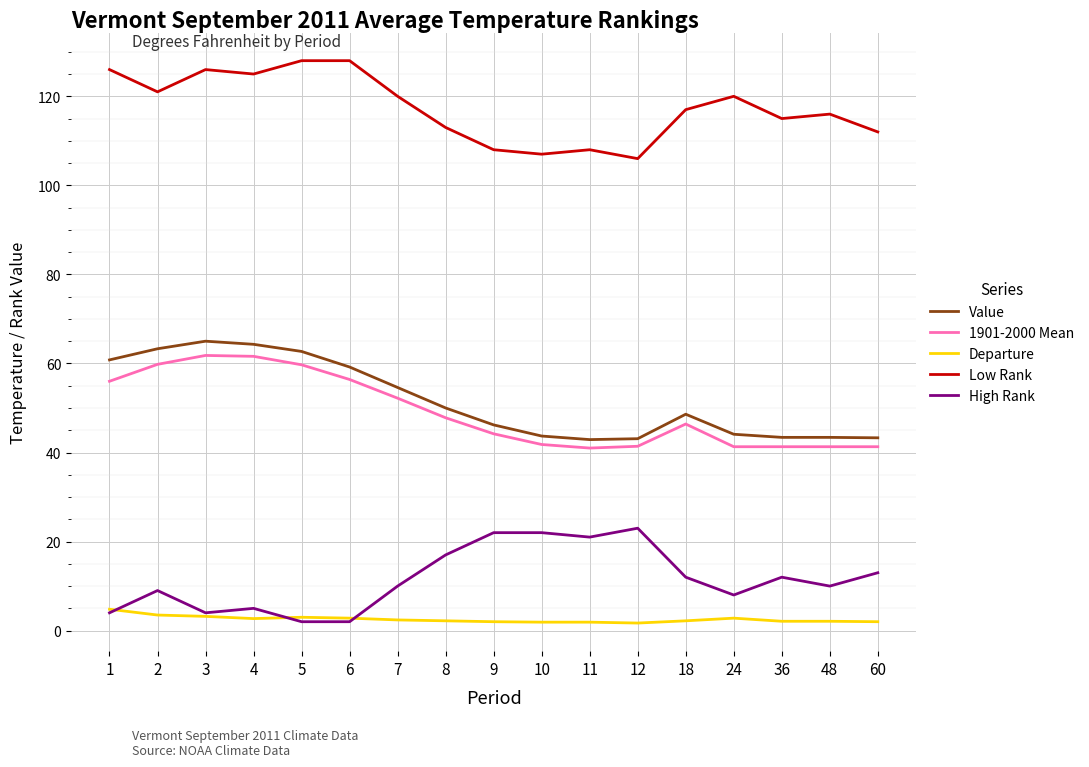

True or false: High Rank and Low Rank cross at least once.

False